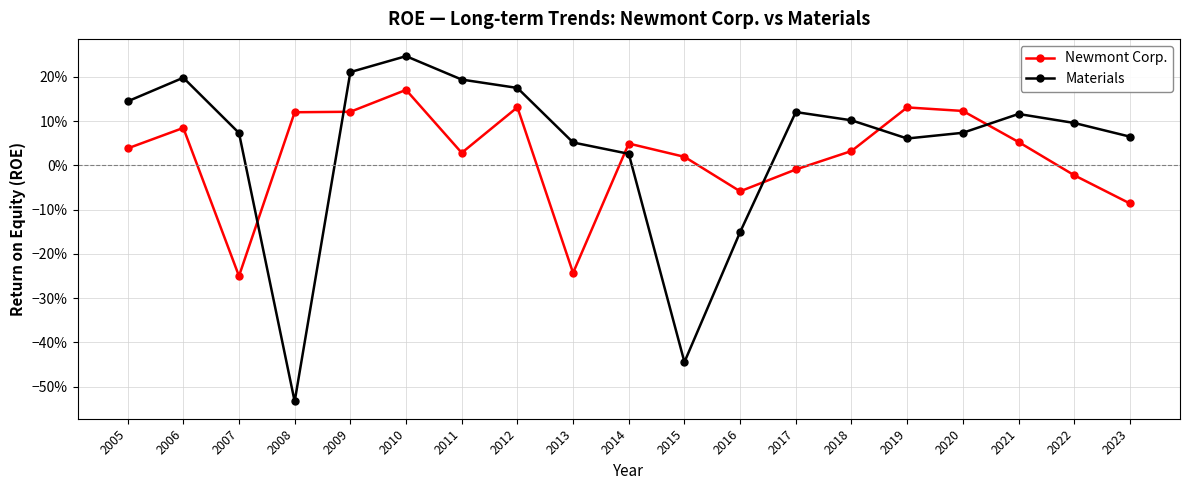

What are all the series names shown in the legend?

Newmont Corp., Materials